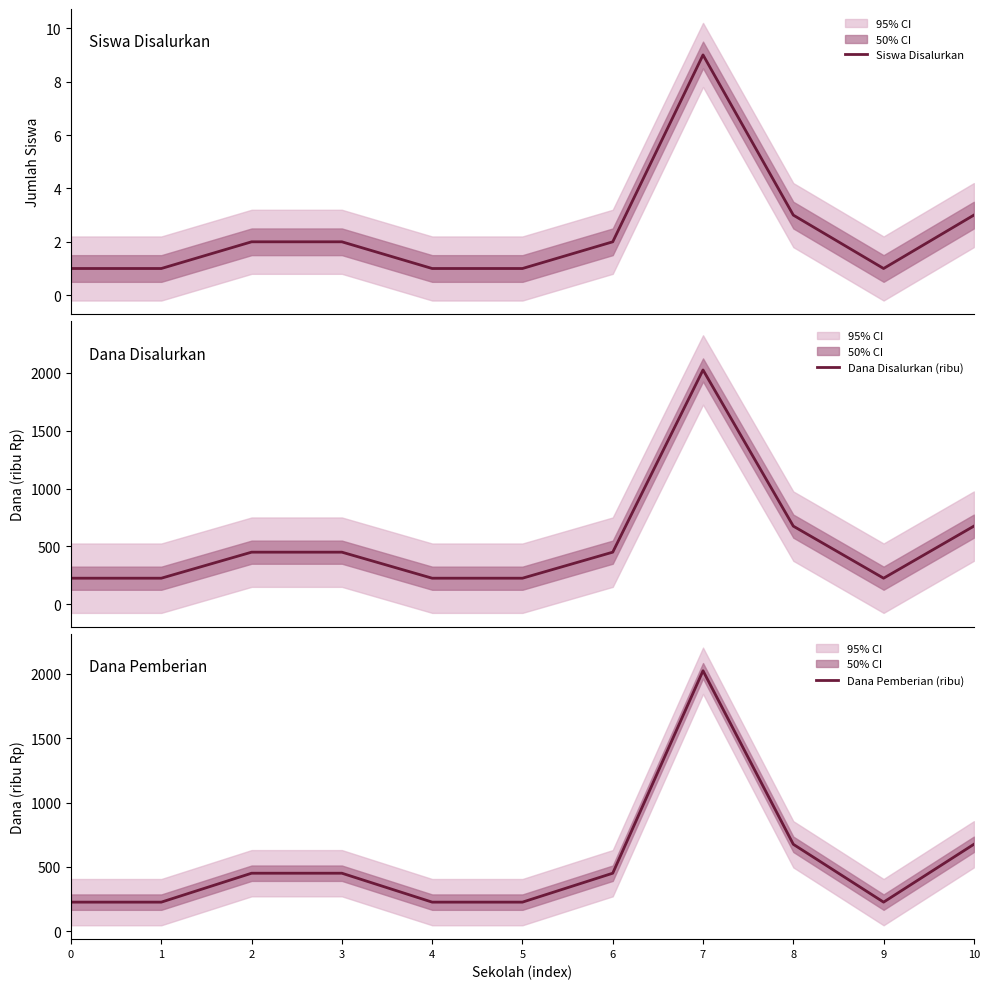

Rank the series at 9 from highest to lowest value.

Dana Disalurkan (ribu), Dana Pemberian (ribu), Siswa Disalurkan